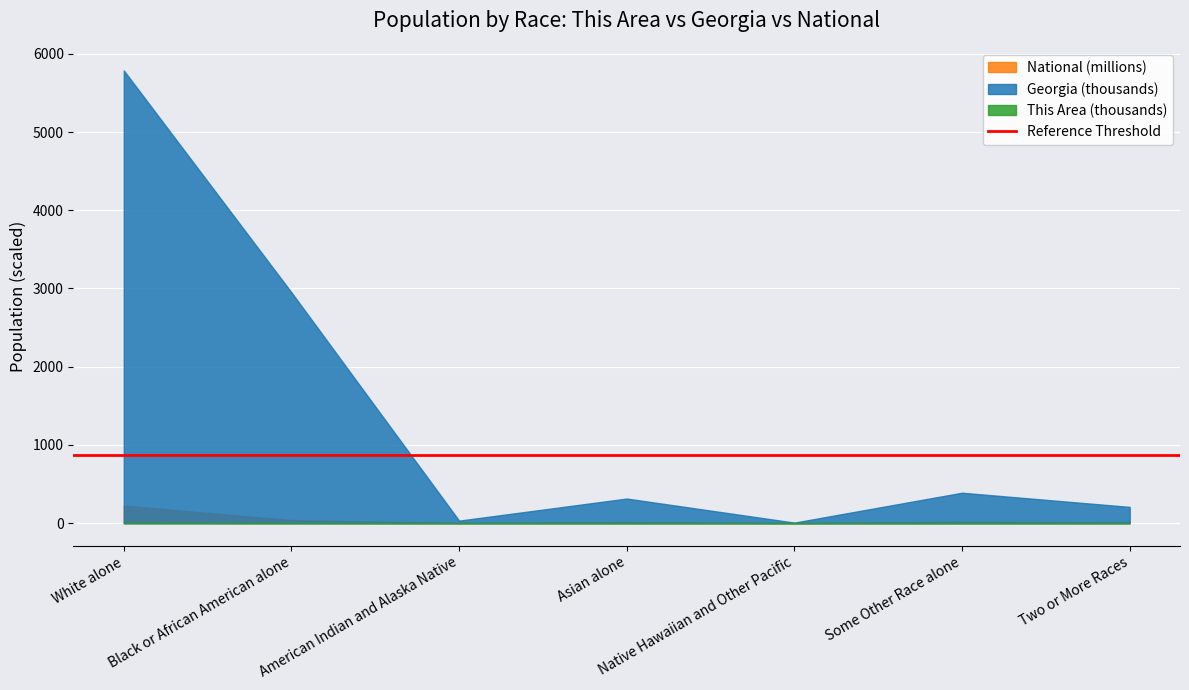

Between White alone and Native Hawaiian and Other Pacific, which is larger?

White alone